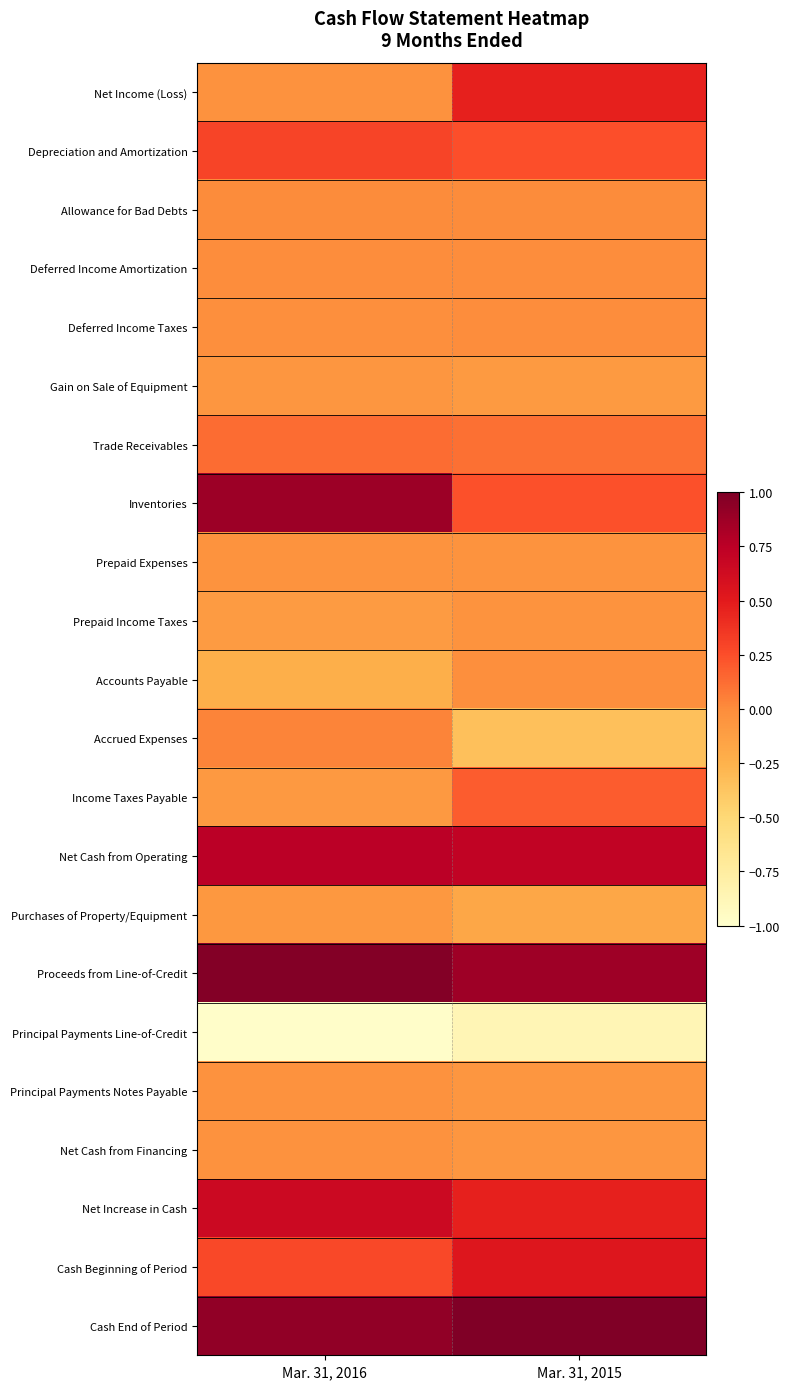

What is the minimum value shown in the chart?

-1.0